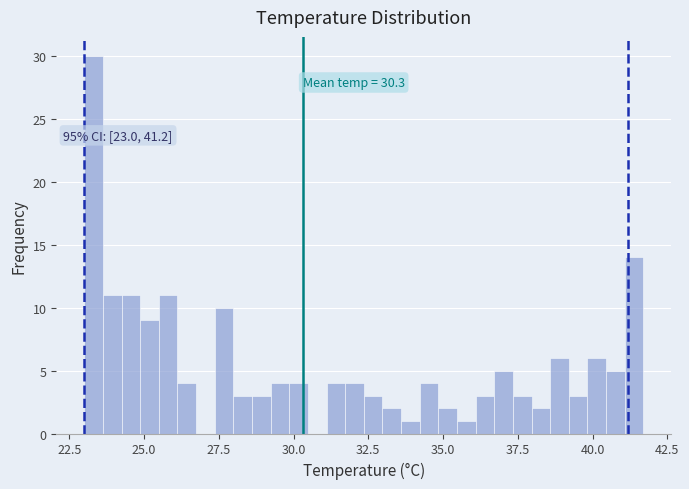

Read against the x-axis, roughly where is the centre of the tallest bar?

23.5